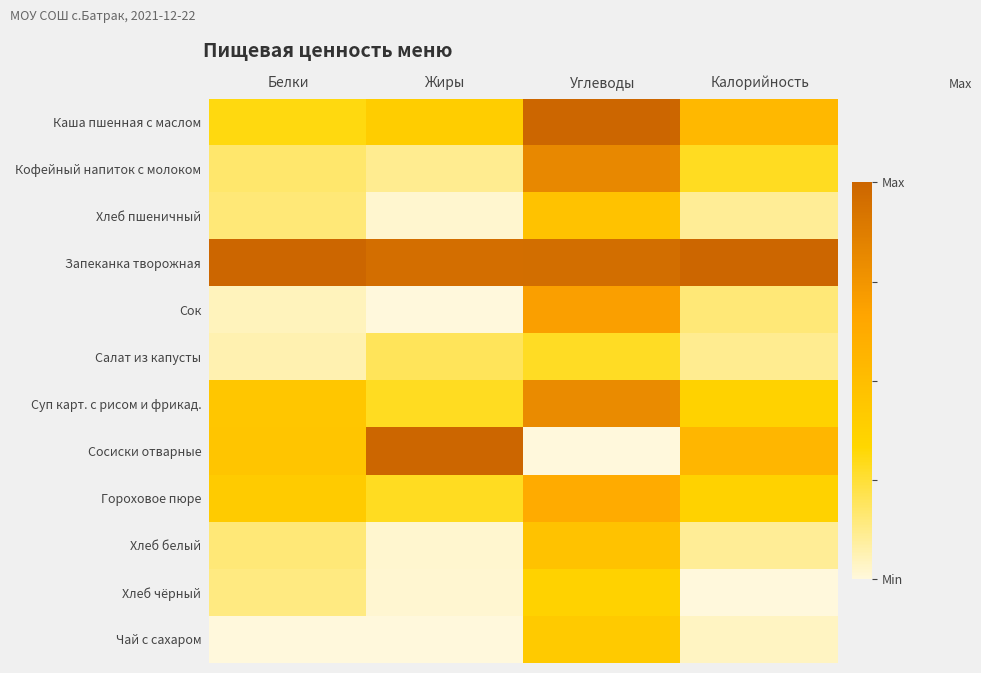

Between Углеводы and Калорийность, which is larger?

Углеводы